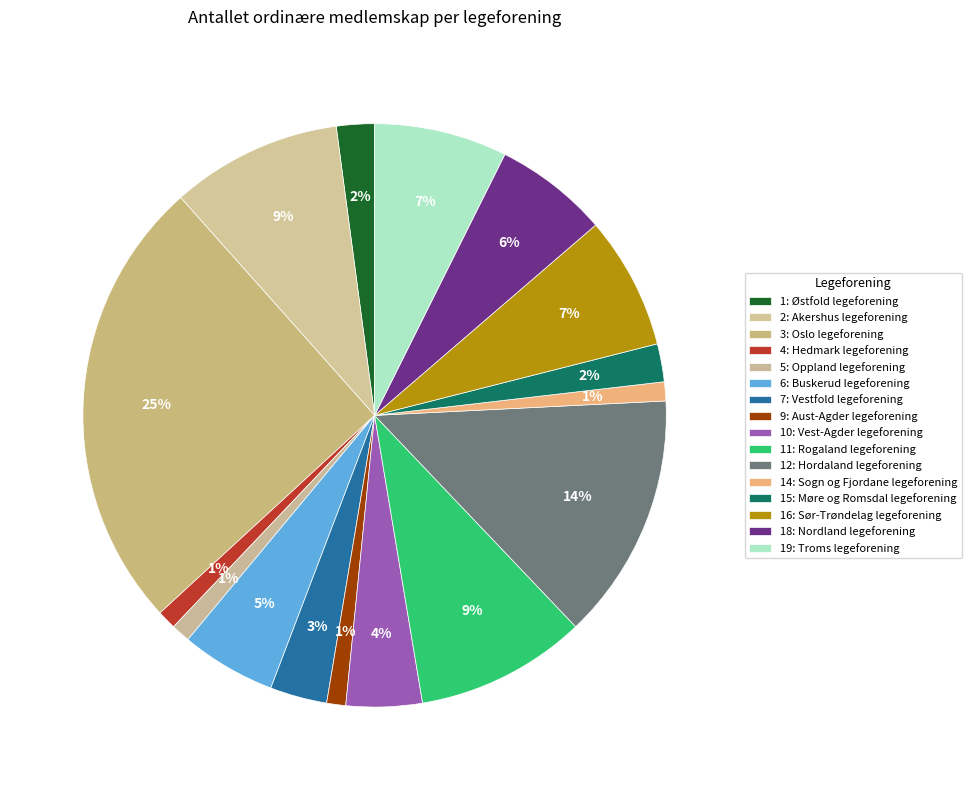

To the nearest percent, what portion does 15: Møre og Romsdal legeforening represent?

2%